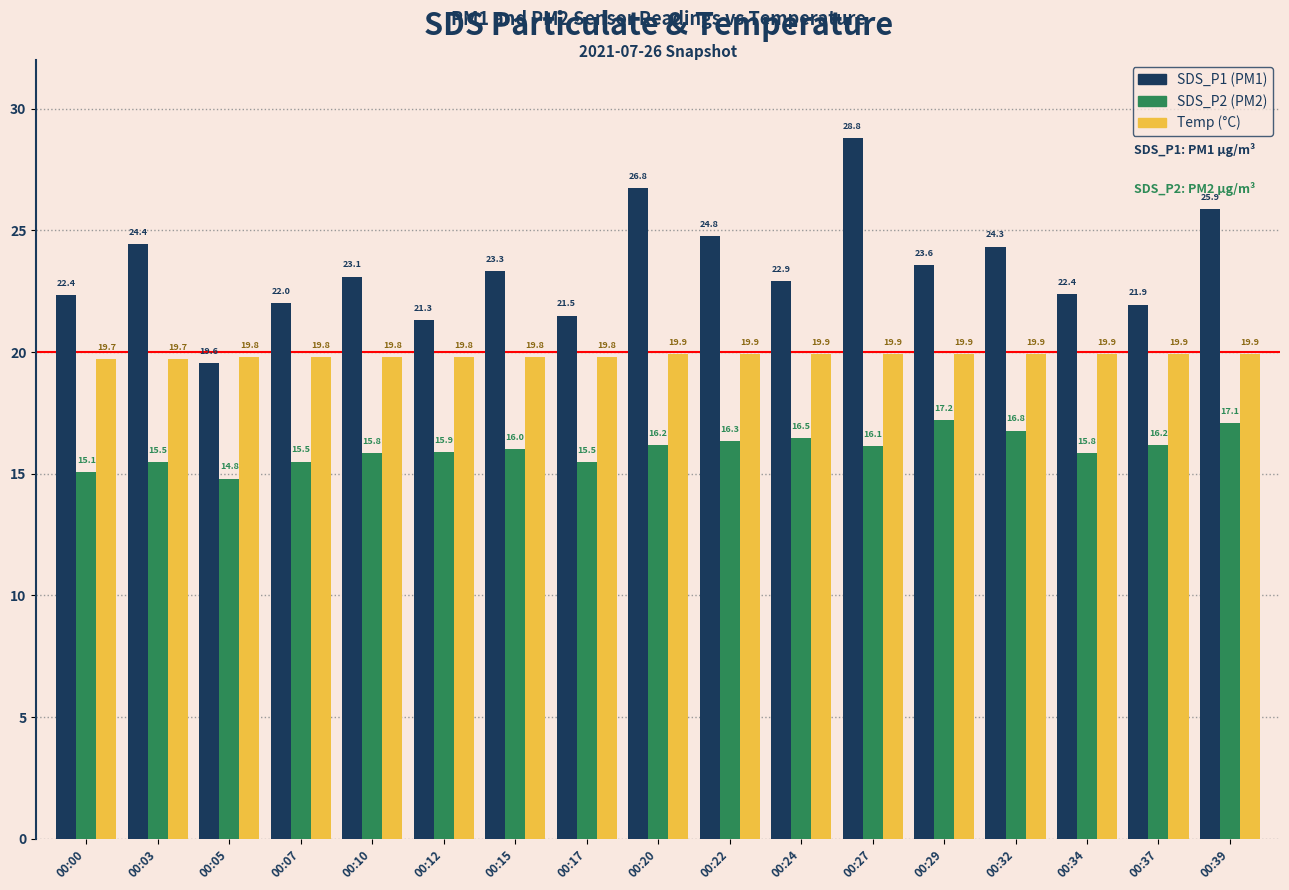

What is the spread (max minus min) of values at 00:29?

6.4